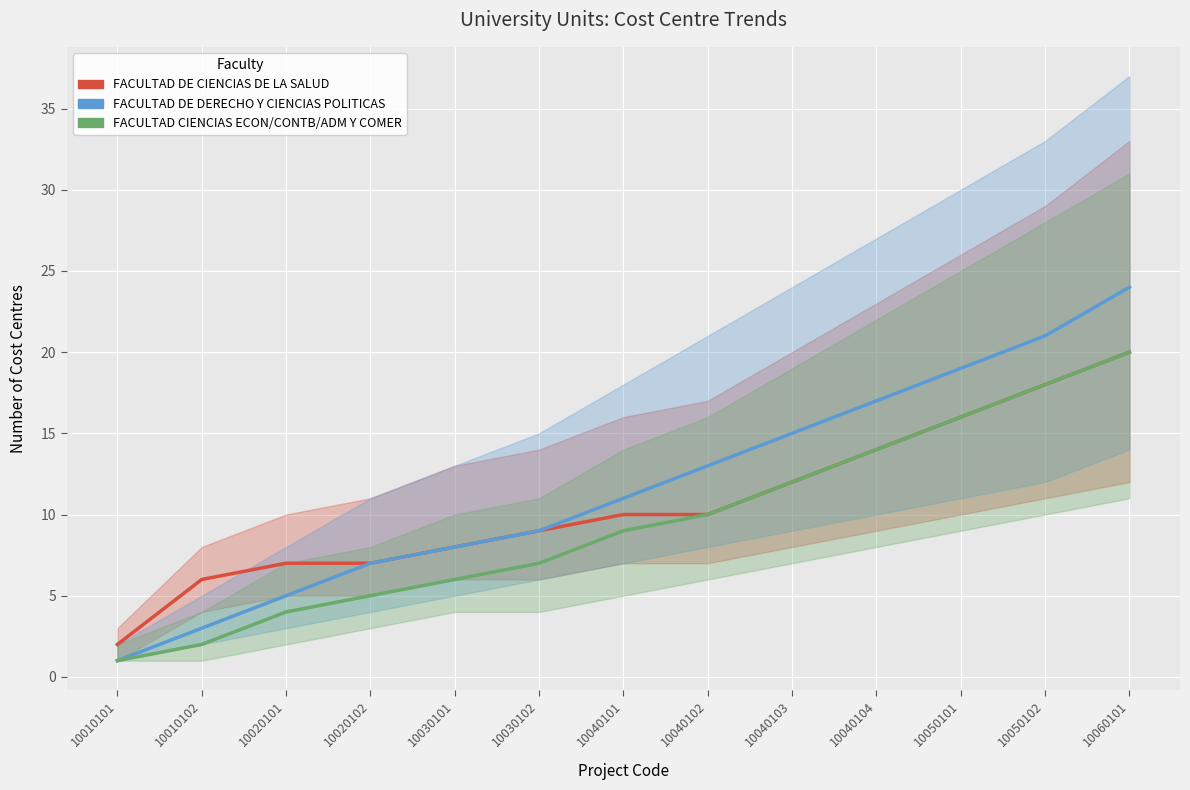

Count the number of data series in this chart.

3